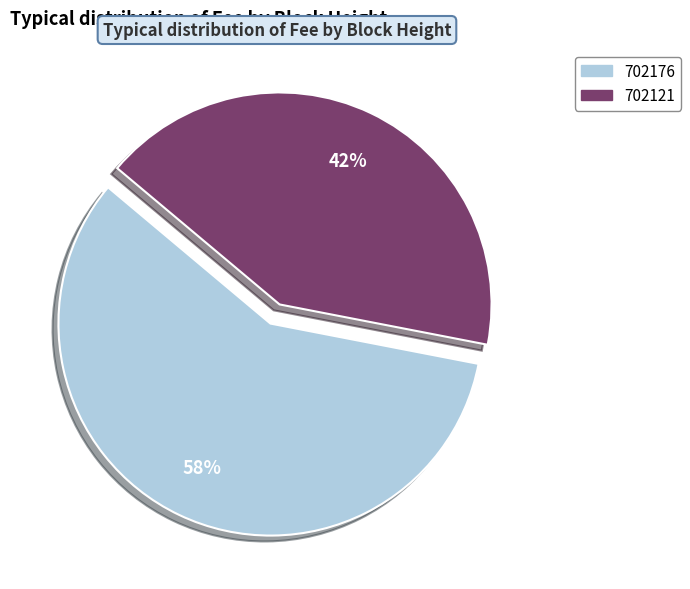

To the nearest percent, what is the difference between the 702121 and 702176 slice percentages?

16%